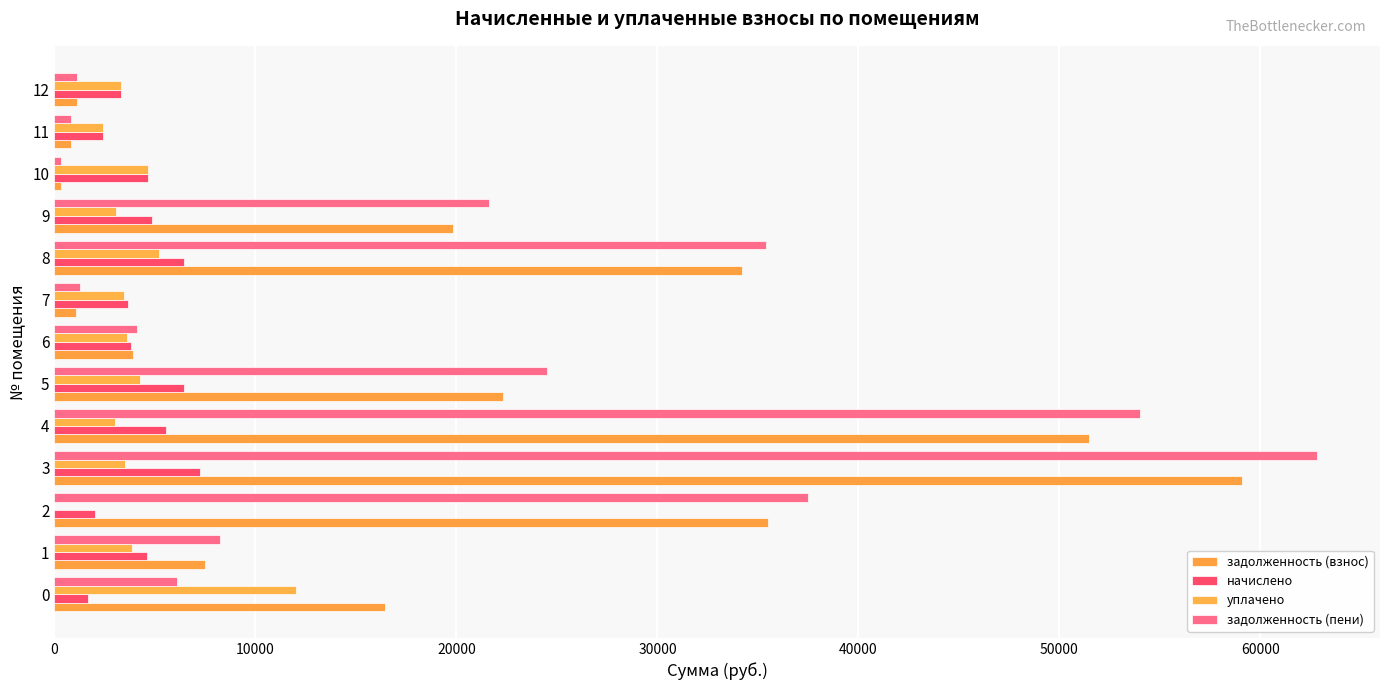

Which series has the widest spread of values?

задолженность (пени)